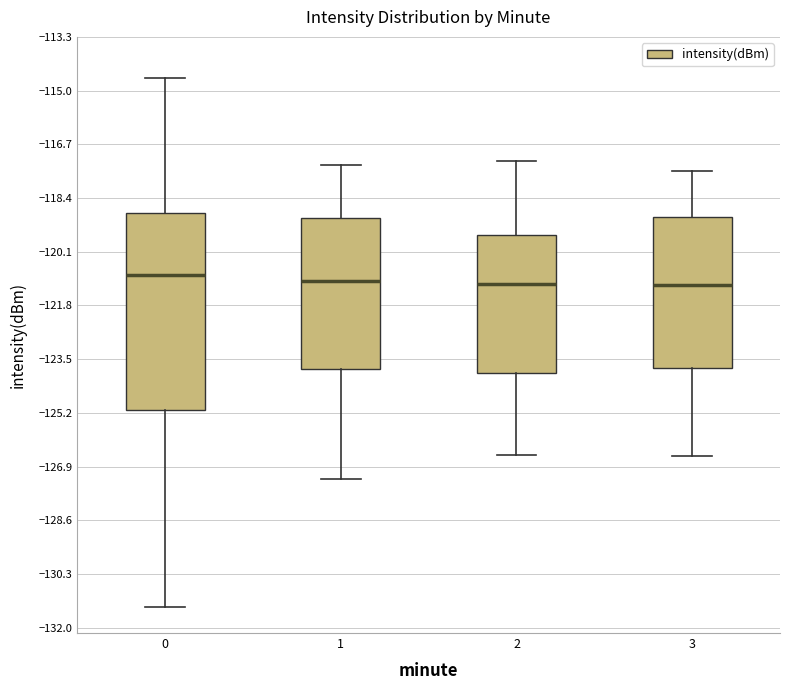

Where is the lower edge of the box at x = 2 on the y-axis? The values are not printed on the chart, so give them approximately, as read against the axis.

-124.0